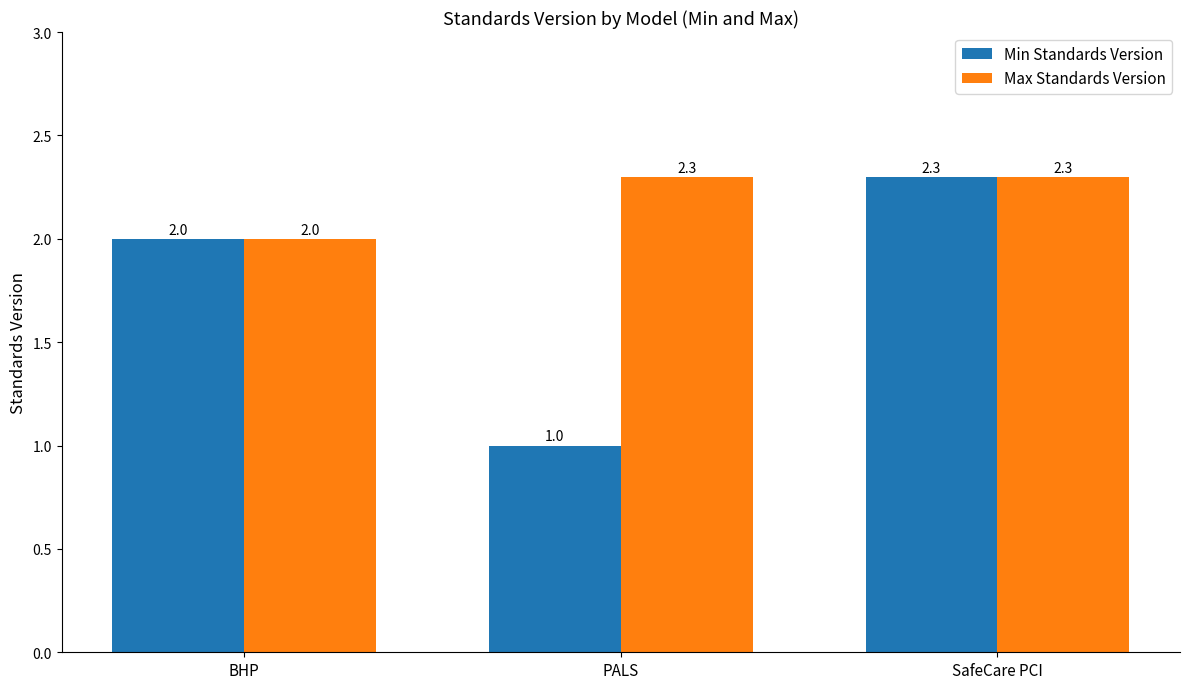

What is the label of the 1st bar from the right?

SafeCare PCI